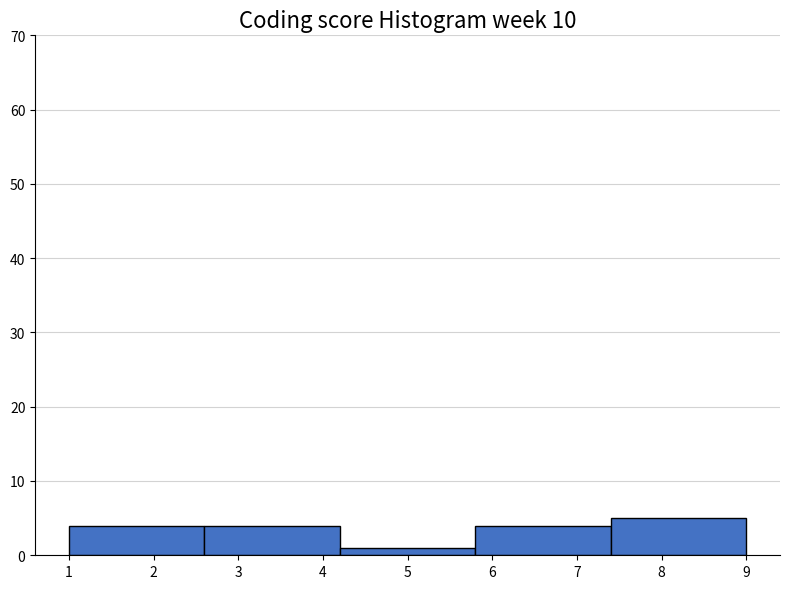

Which range on the x-axis has the tallest bar?

7.4 to 9.0